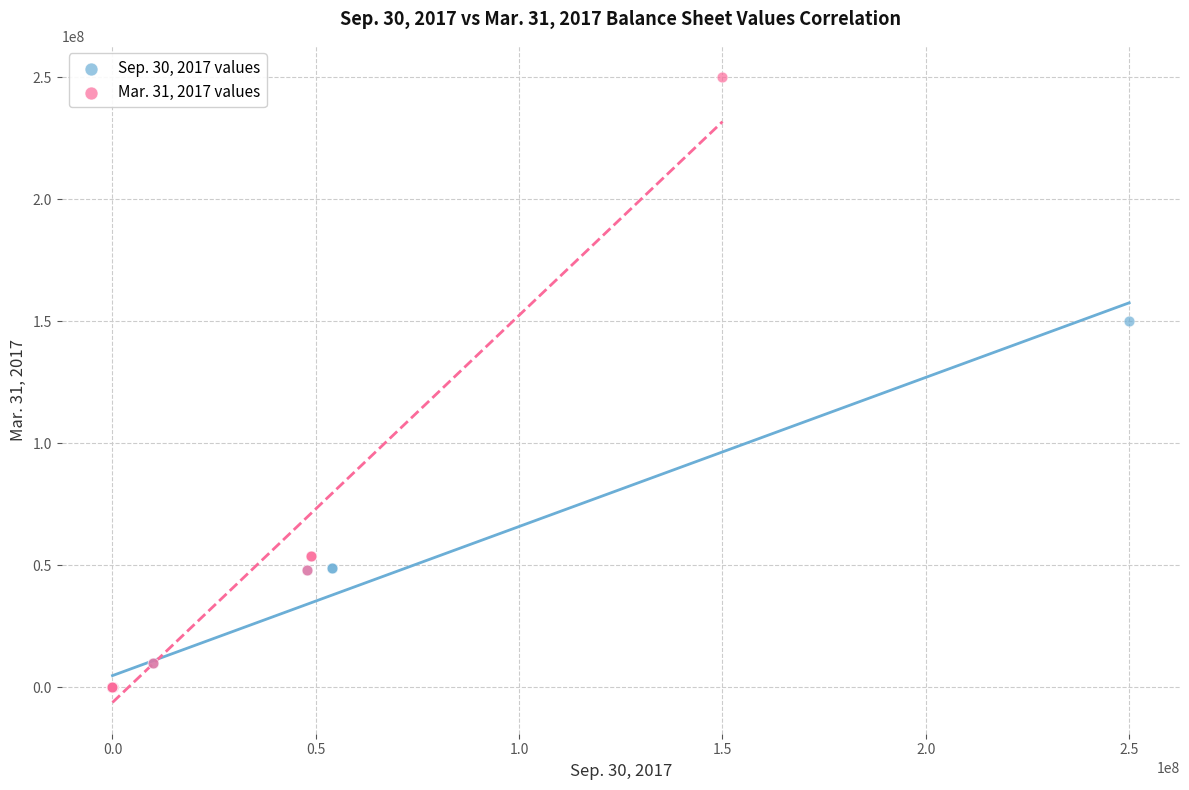

Which series reaches the maximum Y coordinate?

Mar. 31, 2017 values